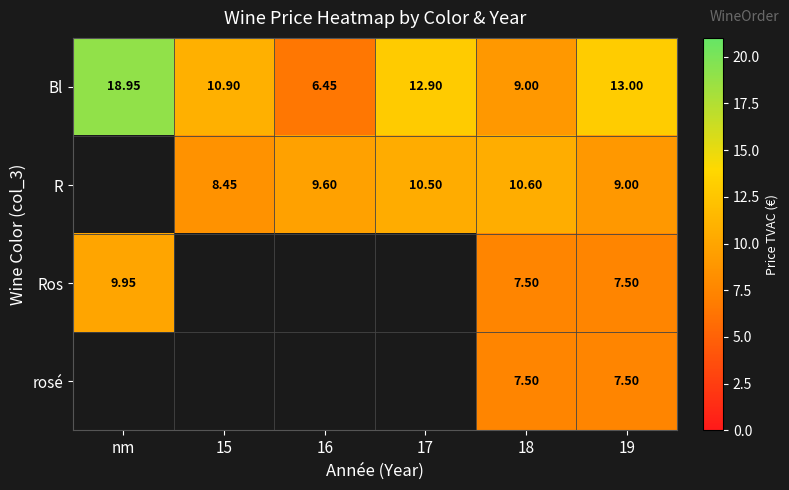

At which label does Bl first exceed 12?

nm